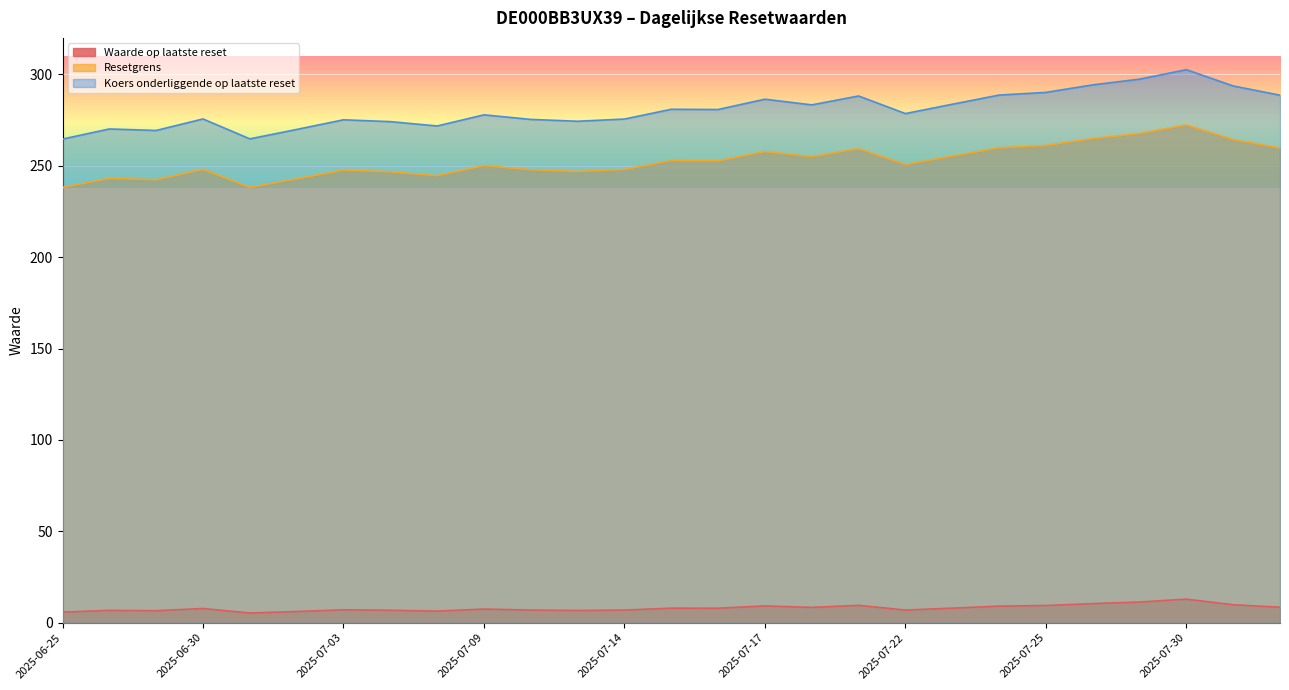

What is the average value of the Koers onderliggende op laatste reset series?

280.6